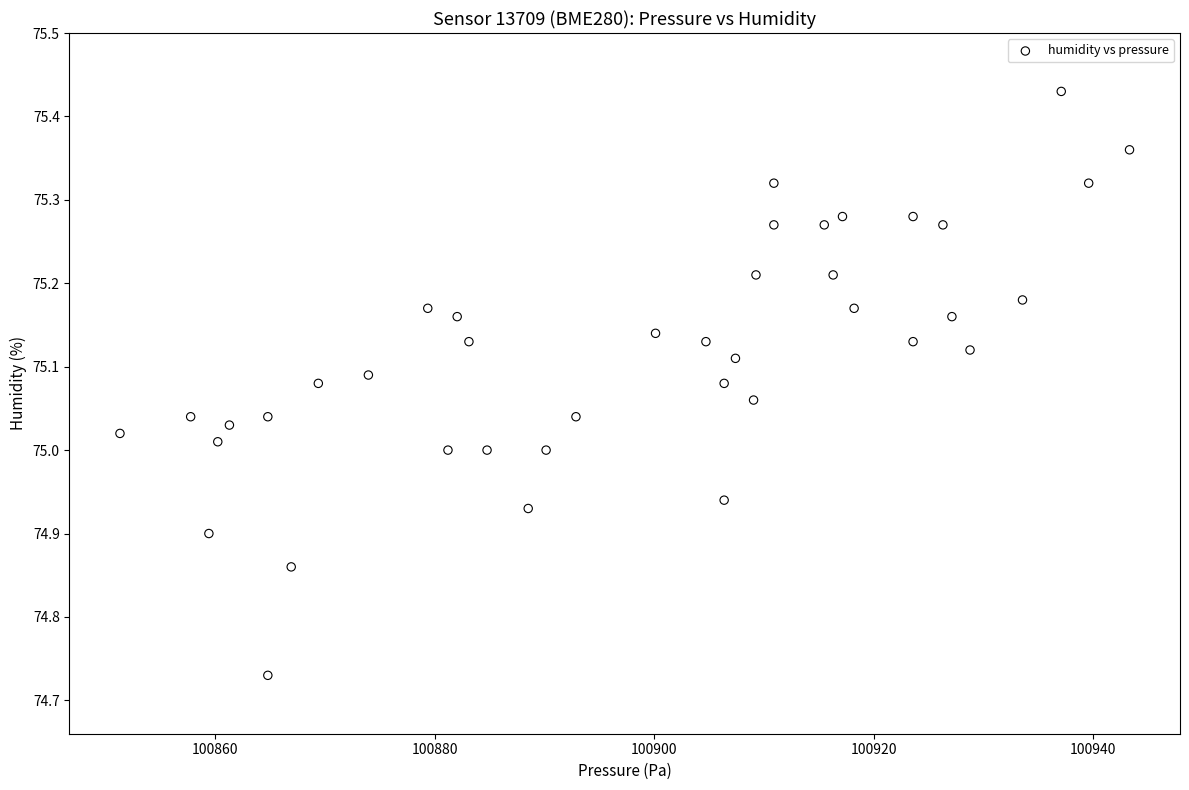

What is the range of X values (max minus min)?

92.0